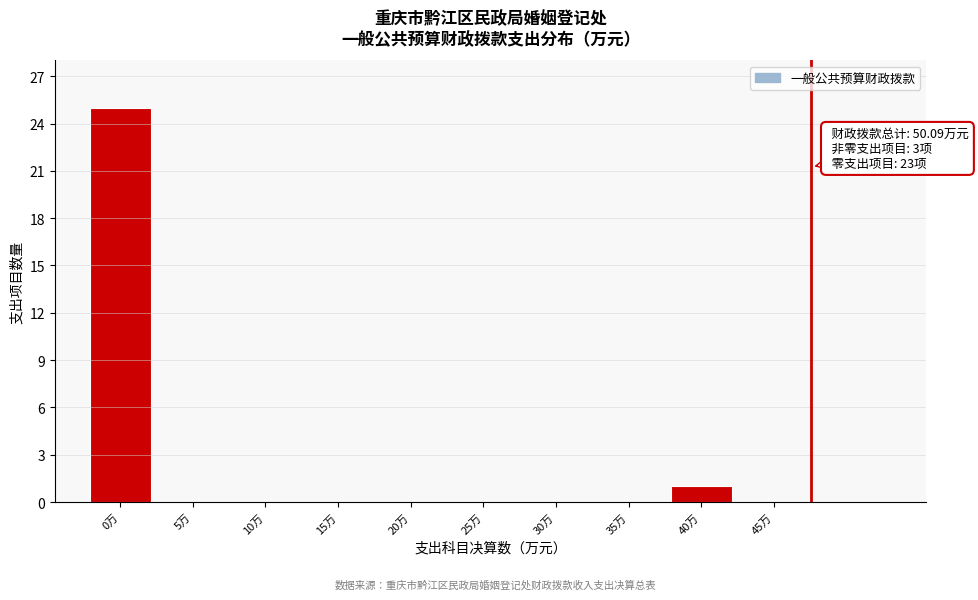

Reading right to left, what are all the values shown in this chart?

45万=0	40万=1	35万=0	30万=0	25万=0	20万=0	15万=0	10万=0	5万=0	0万=25